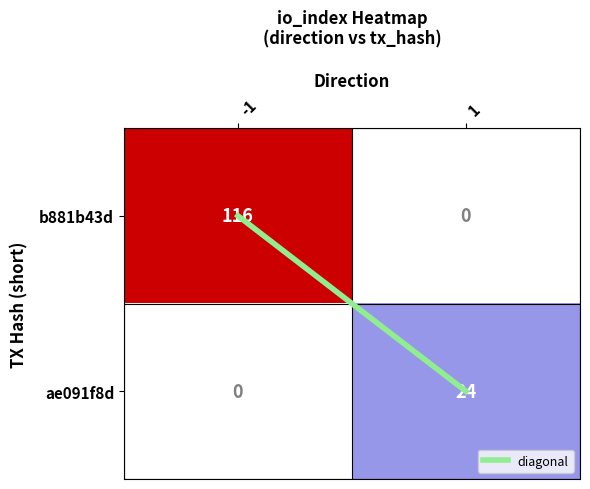

What is the sum of all b881b43d values?

116